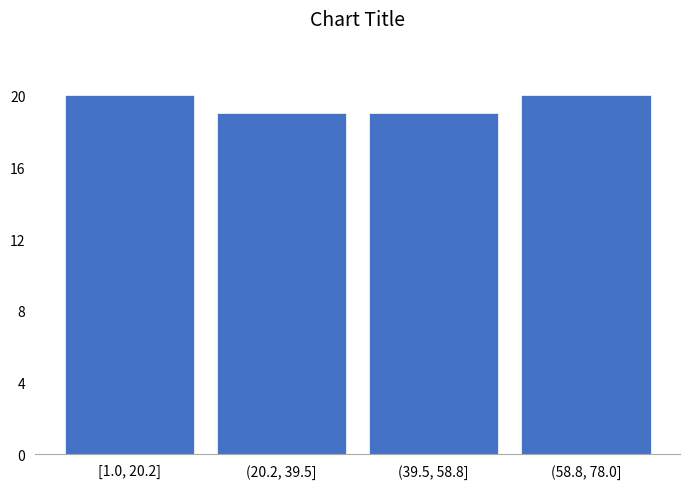

Reading left to right, extract all data points from this chart.

[1.0, 20.2]=20	(20.2, 39.5]=19	(39.5, 58.8]=19	(58.8, 78.0]=20